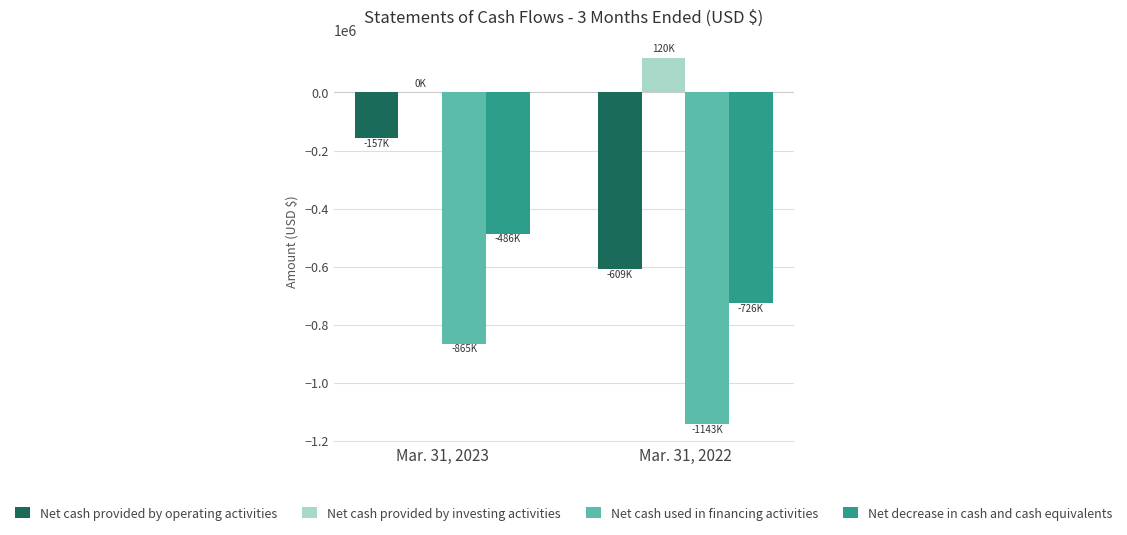

What is the total value across all series at Mar. 31, 2022?

-2358000